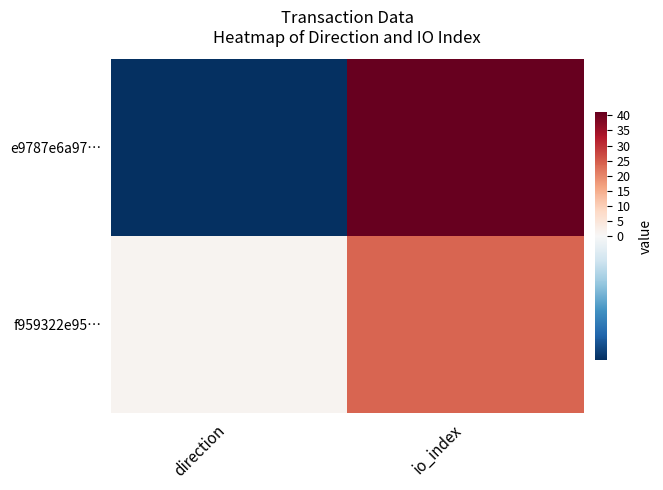

Reading left to right, transcribe all the data shown in this chart.

e9787e6a97…: direction=-1	io_index=41
f959322e95…: direction=1	io_index=24